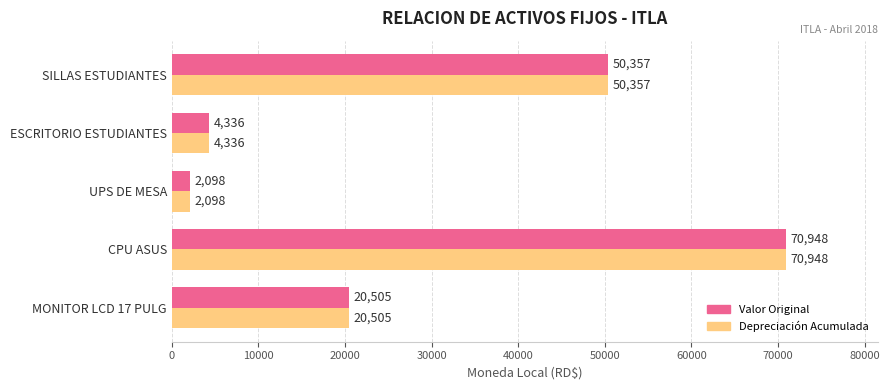

Is the value of Depreciación Acumulada at MONITOR LCD 17 PULG greater than the value of Valor Original at UPS DE MESA?

Yes